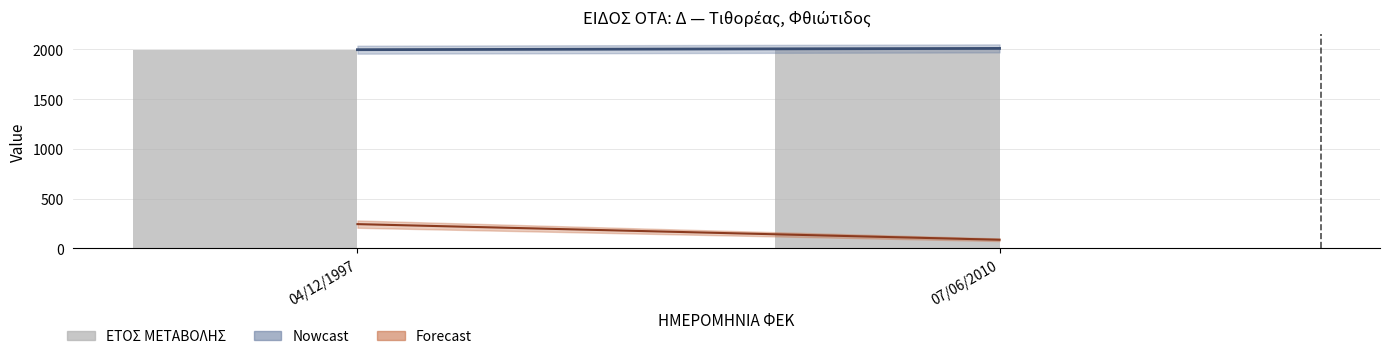

Rank the categories by value from lowest to highest.

04/12/1997, 07/06/2010